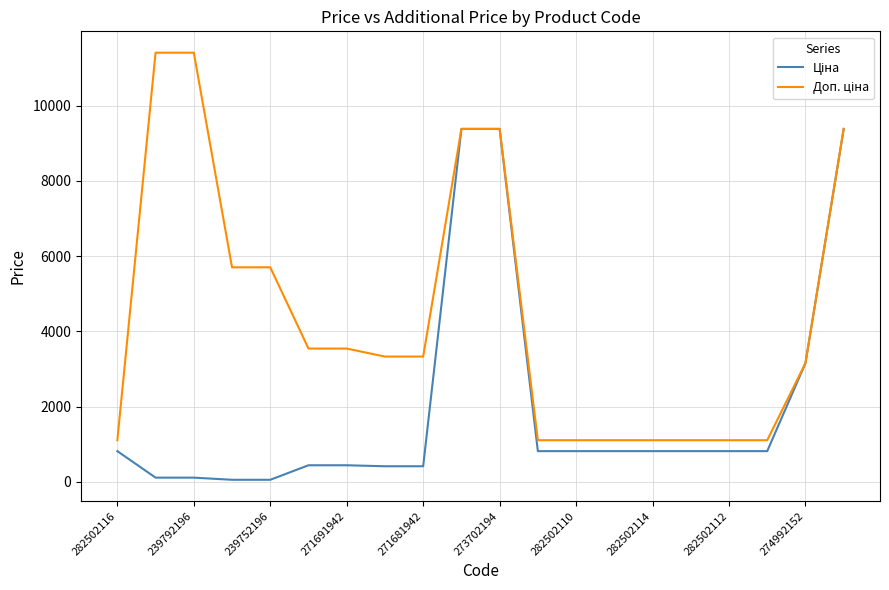

How many lines are shown in the chart?

2